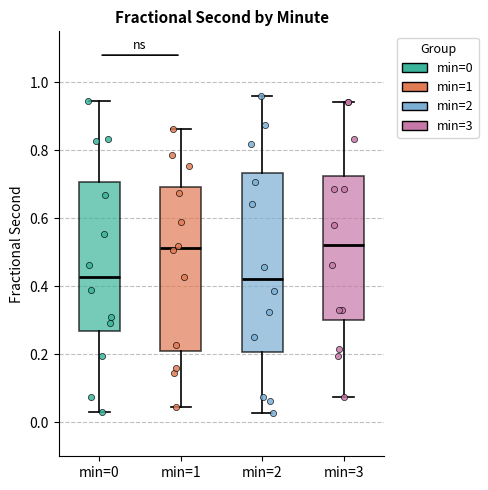

Where does the upper whisker of the box for min=1 end on the y-axis? The values are not printed on the chart, so give them approximately, as read against the axis.

0.86